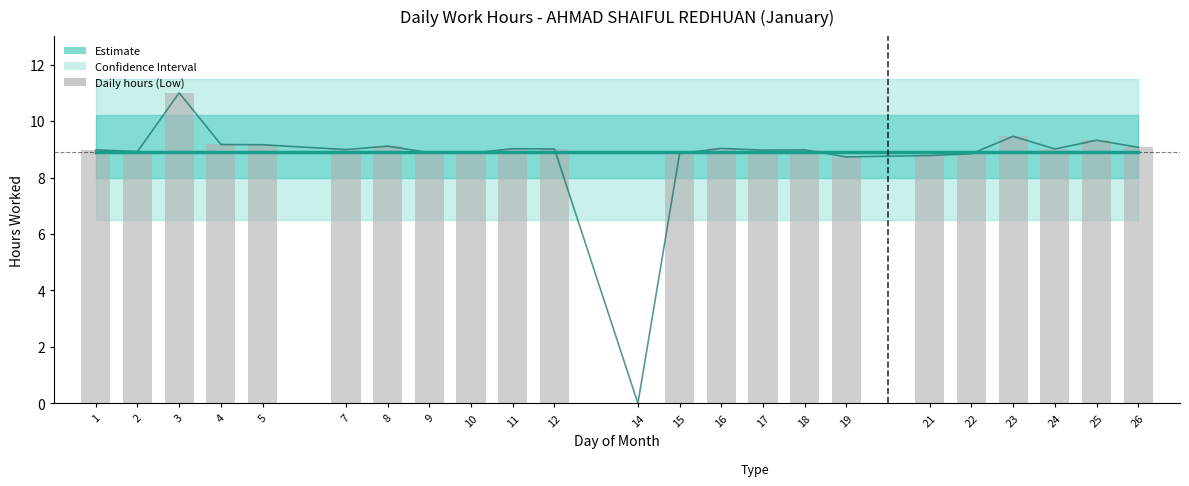

What is the approximate value of Low (hours) at 5?

9.2